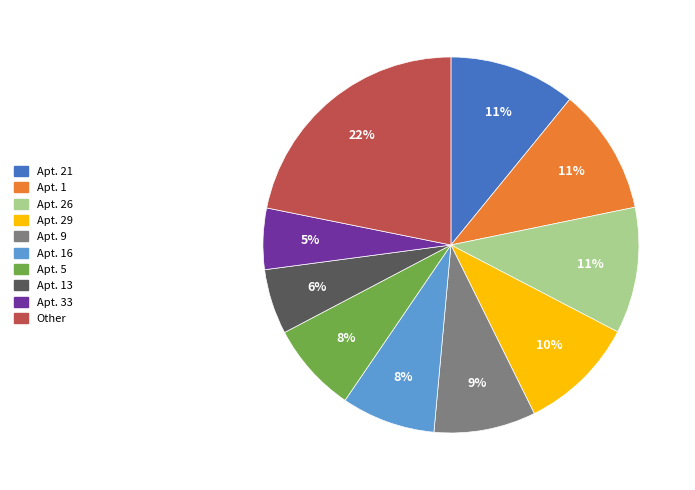

To the nearest percent, what is the difference between the largest and smallest slice percentages?

17%